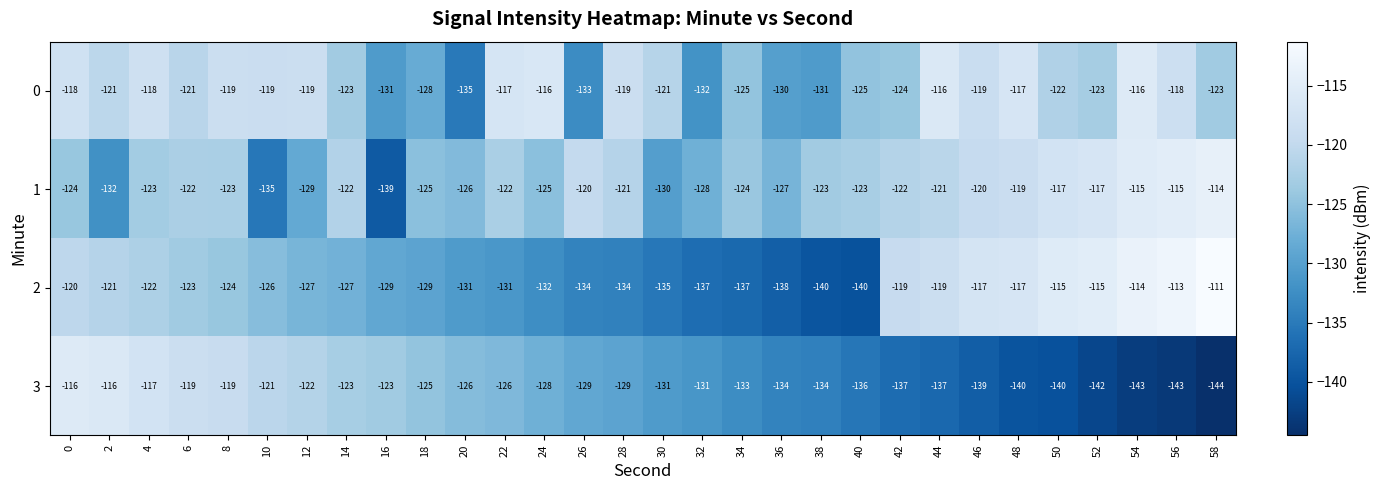

Where is 1 nearest to the value -126?

20